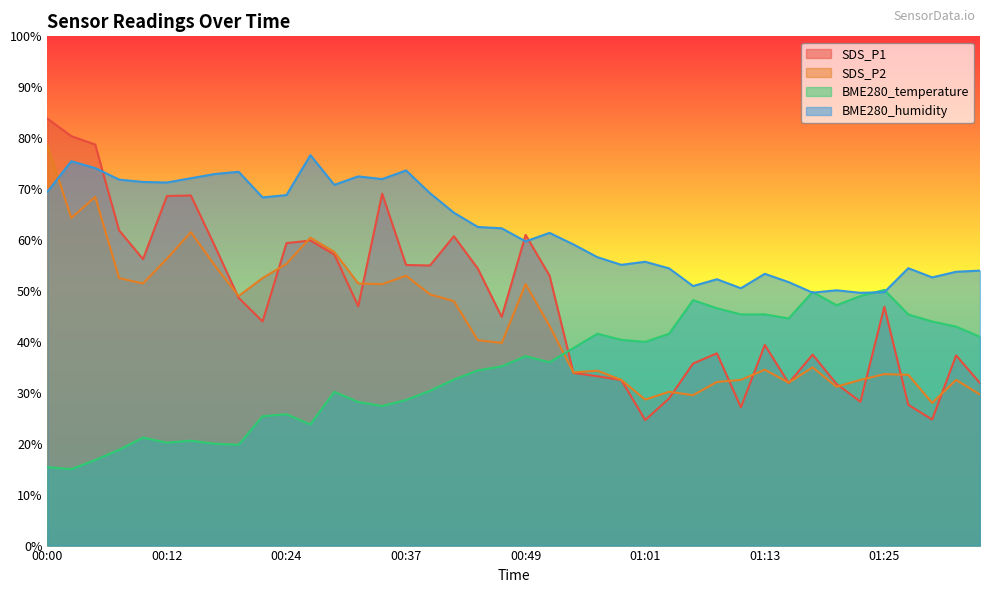

Which category has the lowest value in the BME280_temperature series?

00:02